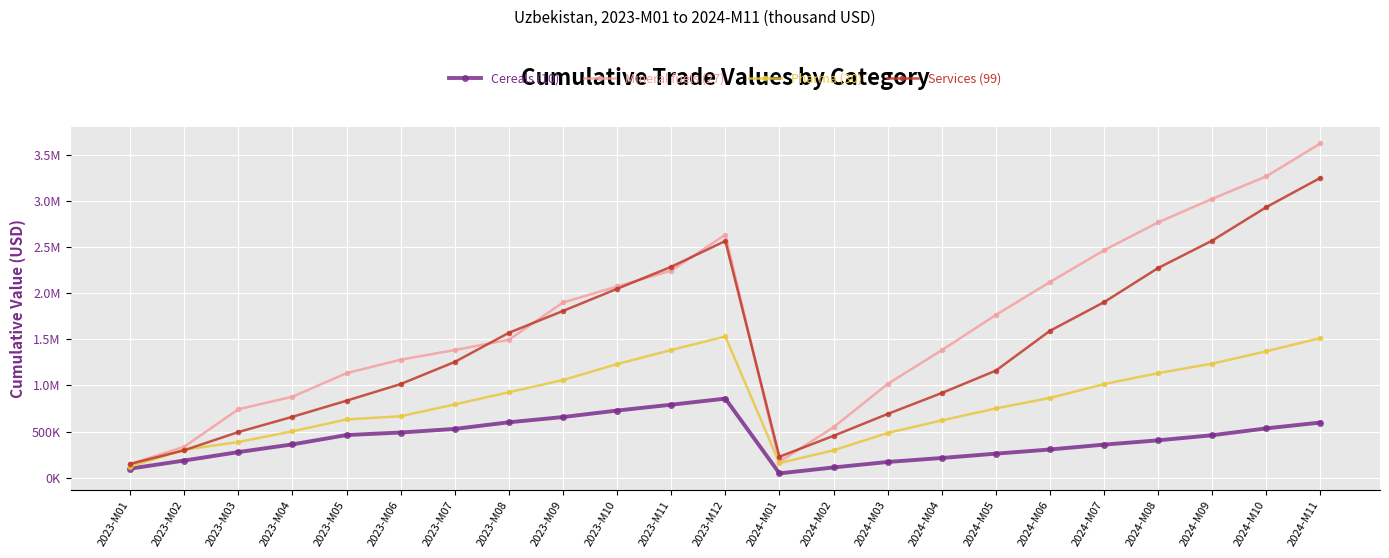

What is the difference between the maximum and minimum values in the Pharma (30) series?

1410696.3